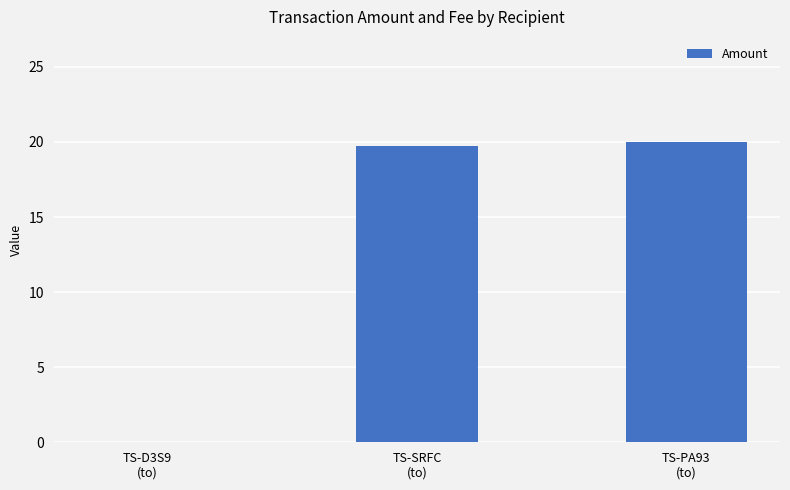

How many series are shown in this chart?

1